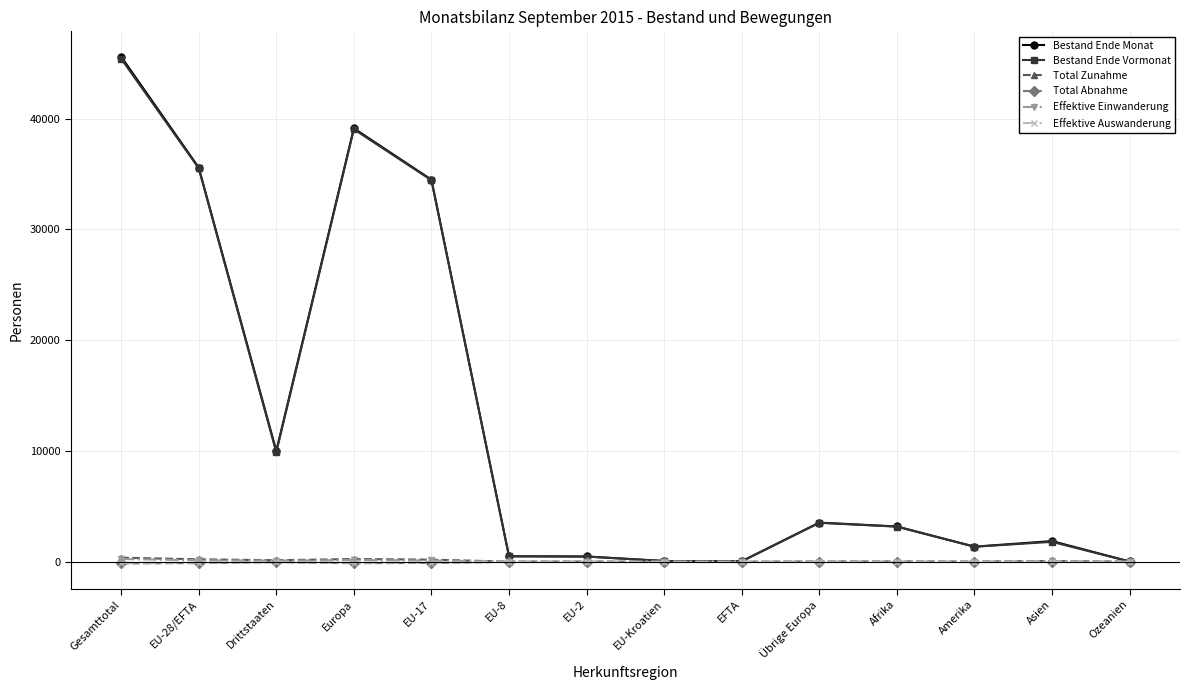

What is the average value of the Bestand Ende Monat series?

12565